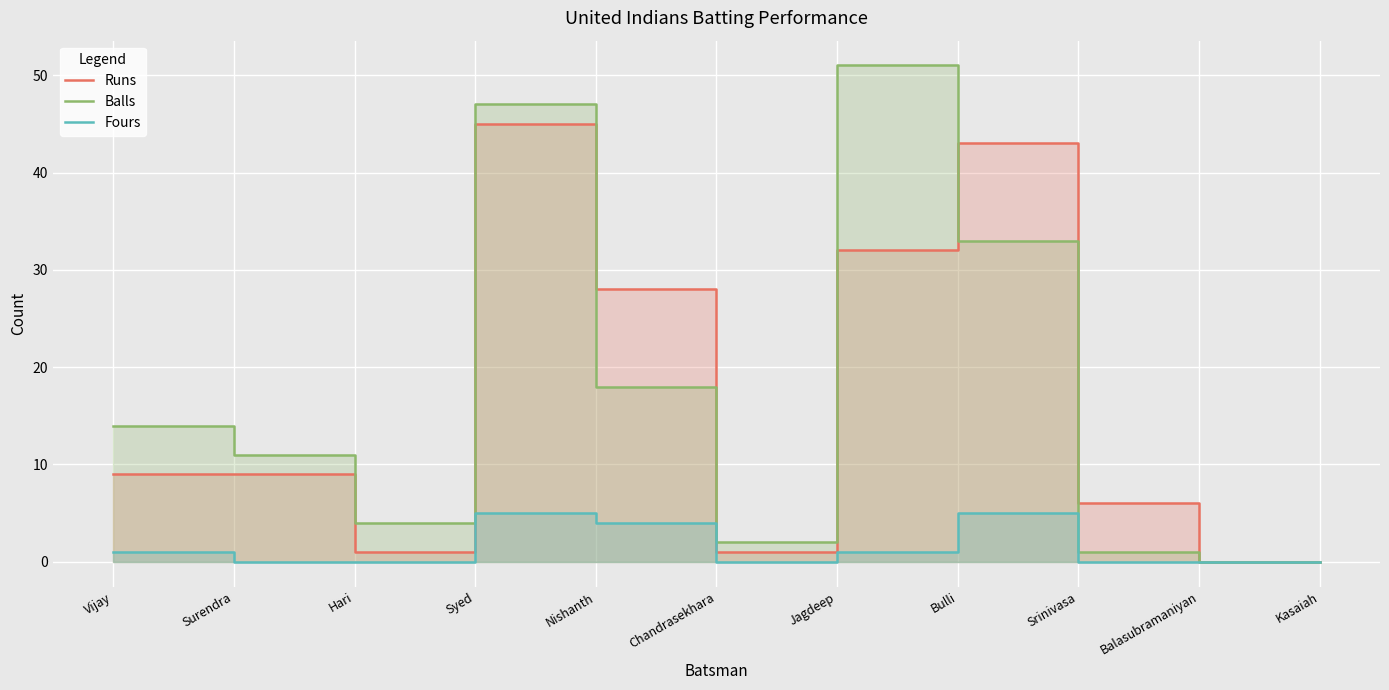

List the series in order of their peak value, highest first.

Balls, Runs, Fours